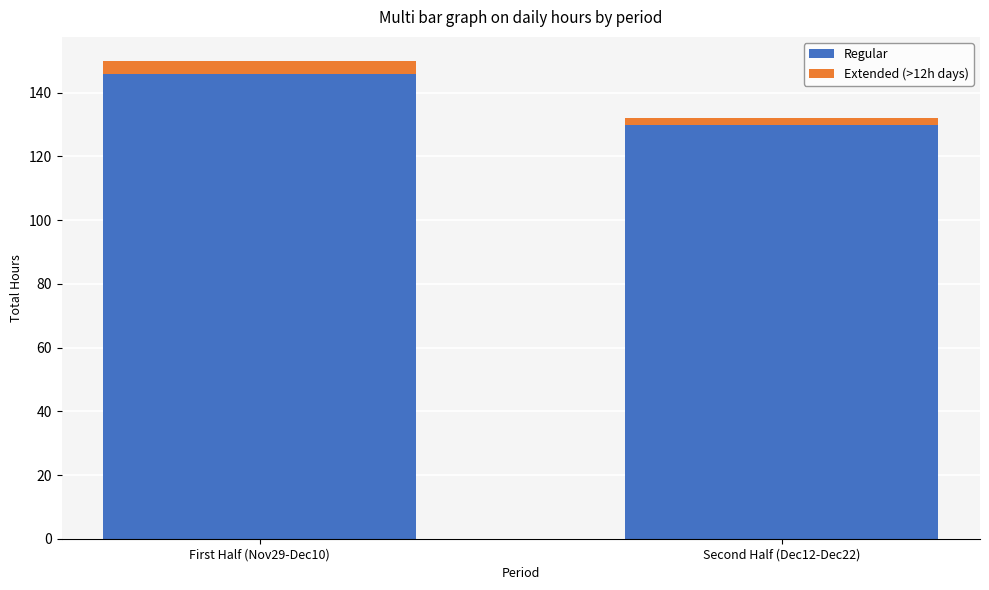

The Regular series shows 130.0 at Second Half (Dec12-Dec22). True or false?

True